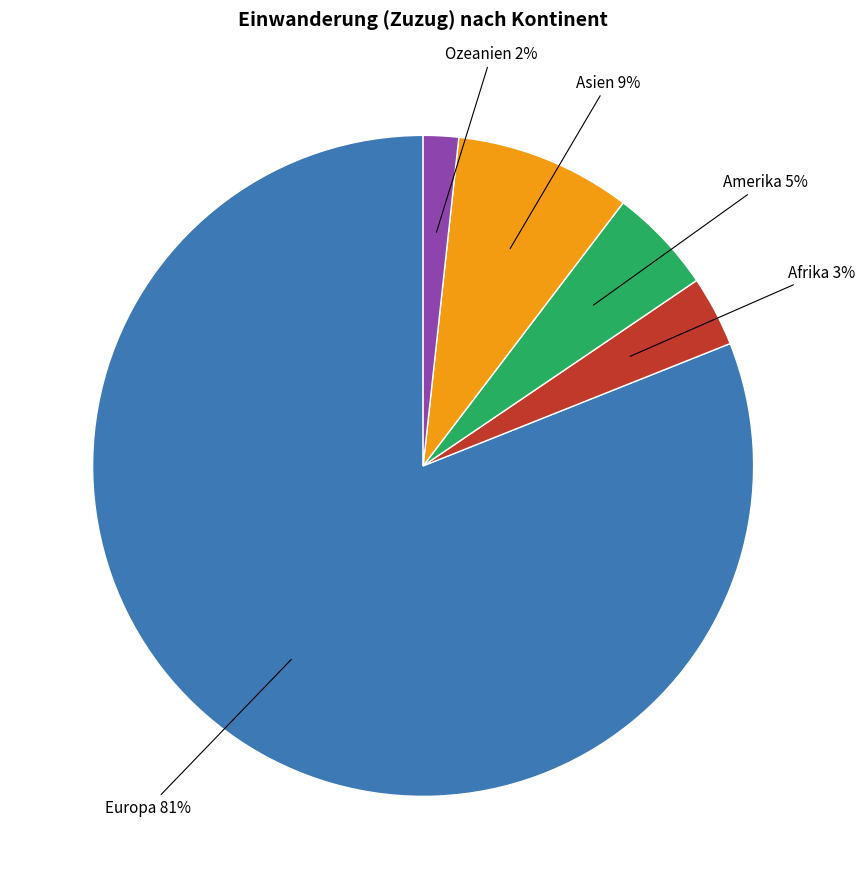

How much of the chart is everything except Afrika?

96.6%